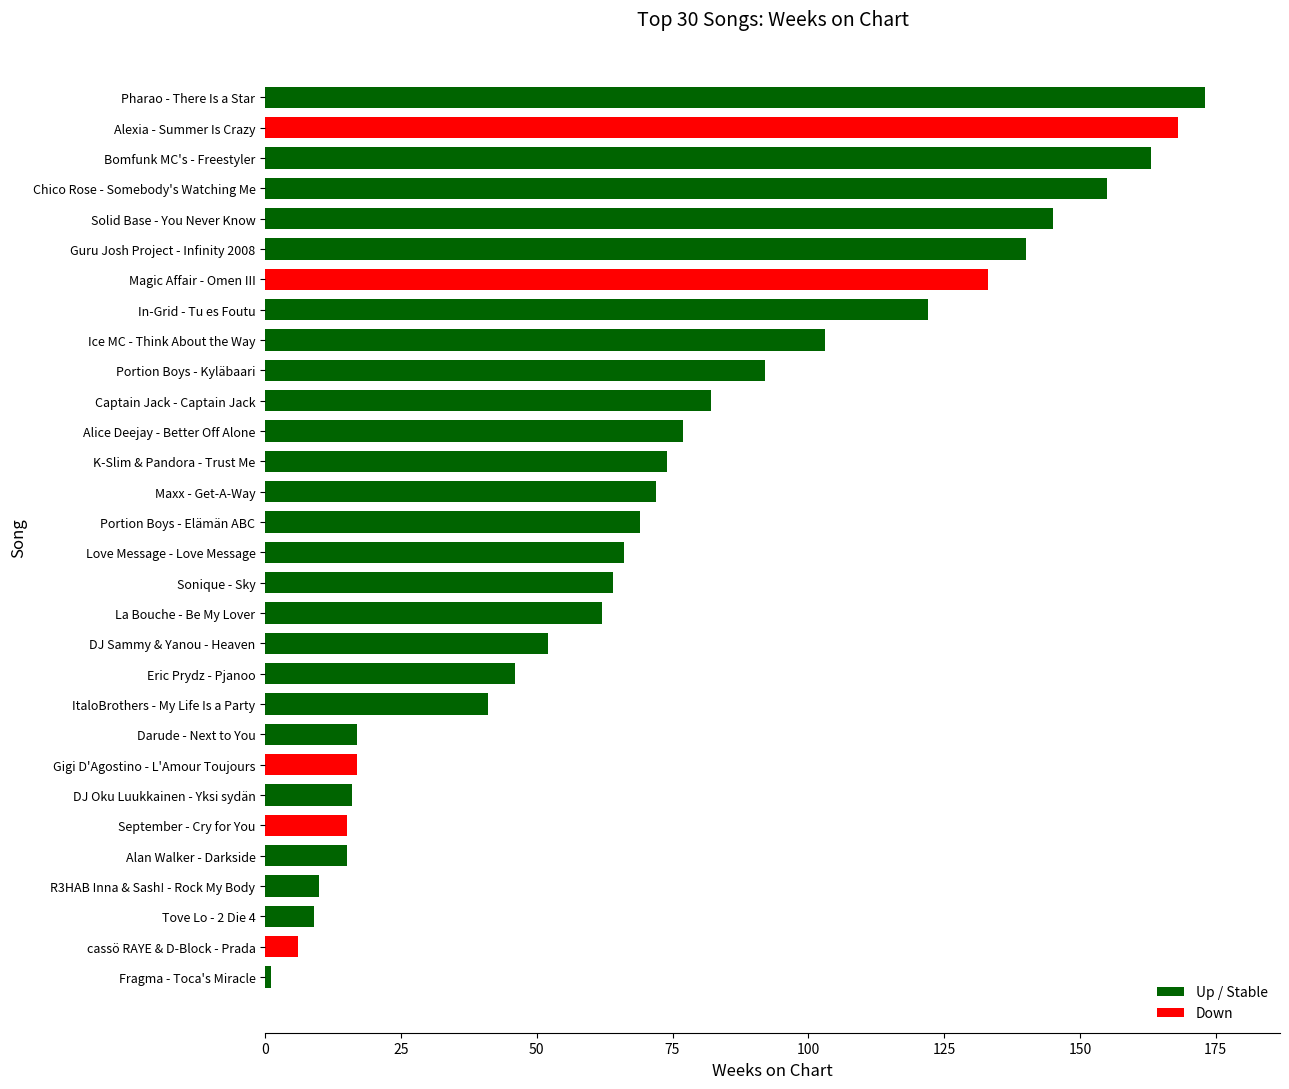

What is the maximum value shown in the chart?

173